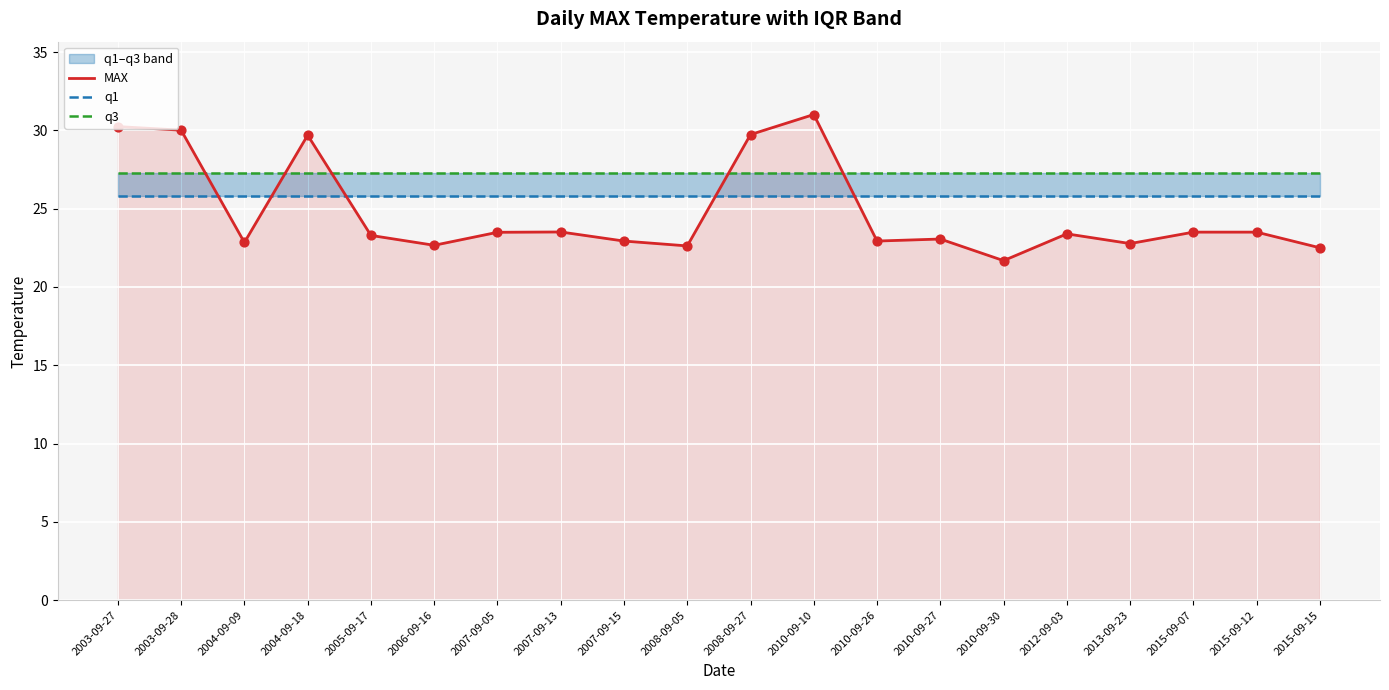

What are all the series names shown in the legend?

MAX, q1, q3